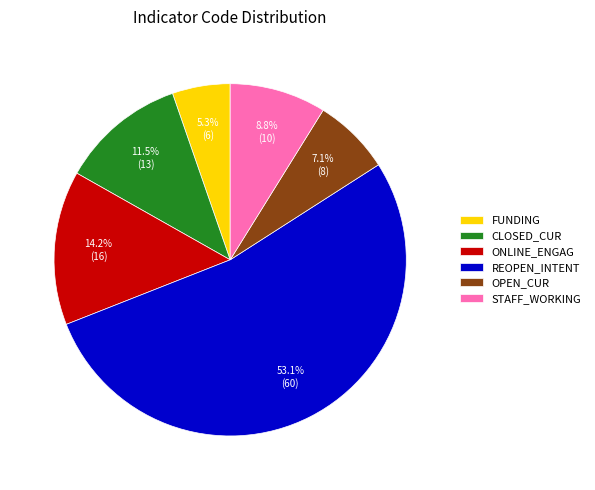

Which category has the biggest portion of the pie?

REOPEN_INTENT